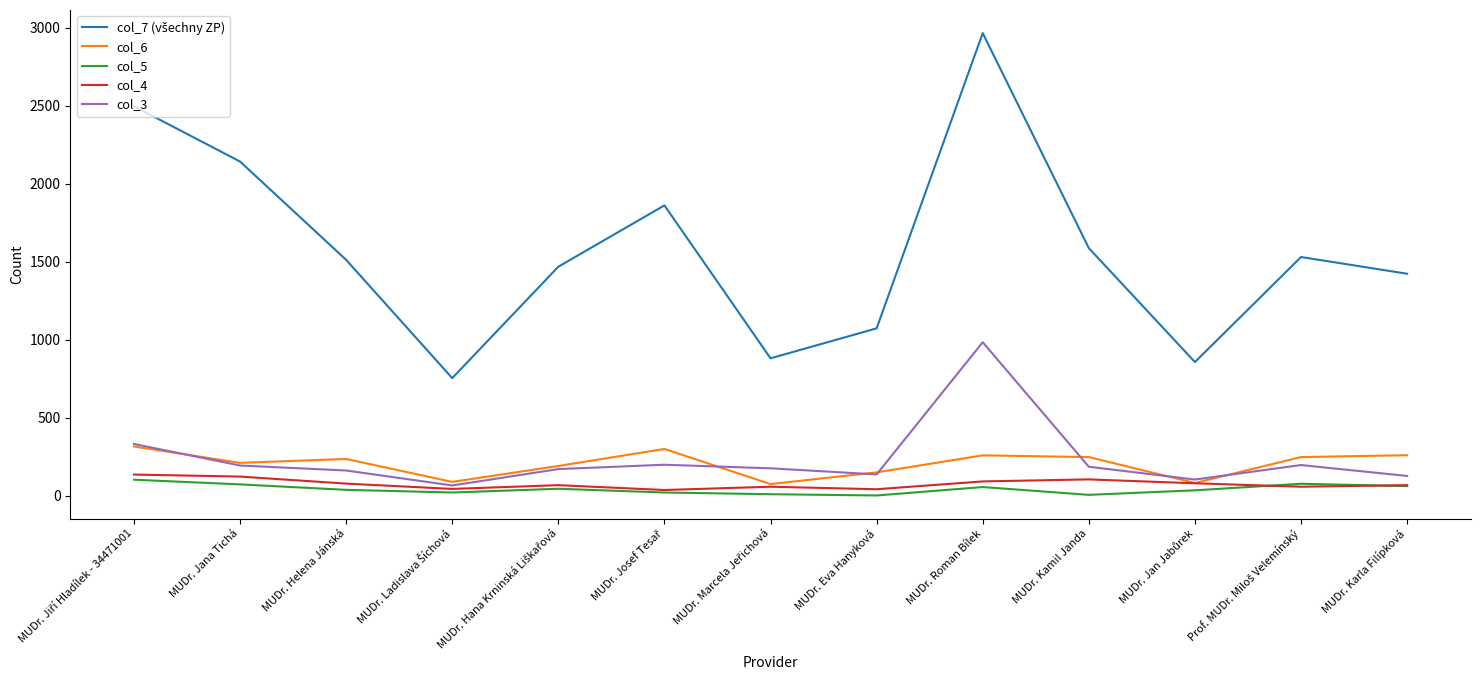

Is it true that col_3 equals 269 at MUDr. Helena Jánská?

False